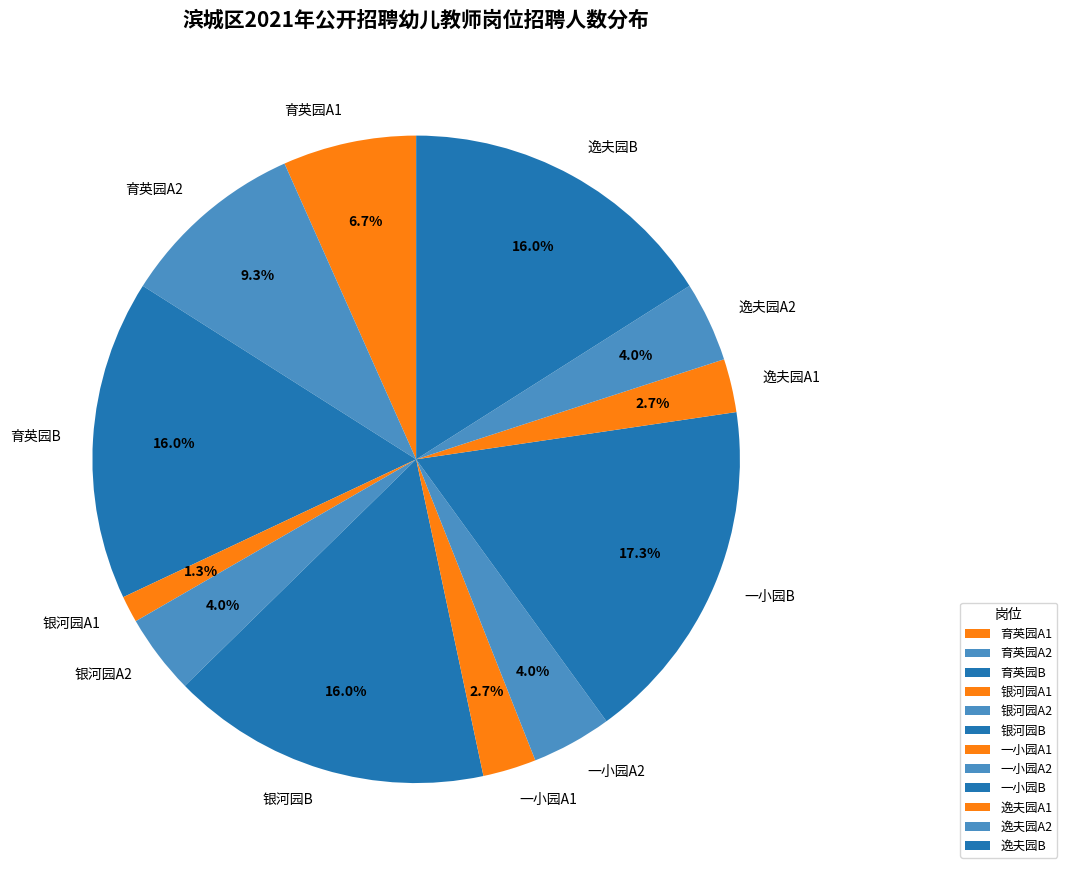

True or false: 银河园B accounts for 16% of the total.

True